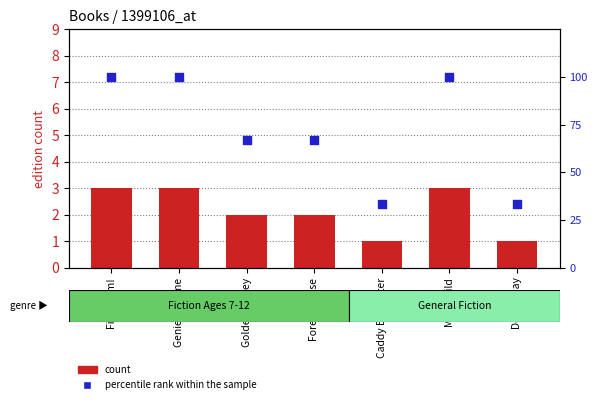

Which series has the widest spread of Y values?

percentile rank within the sample